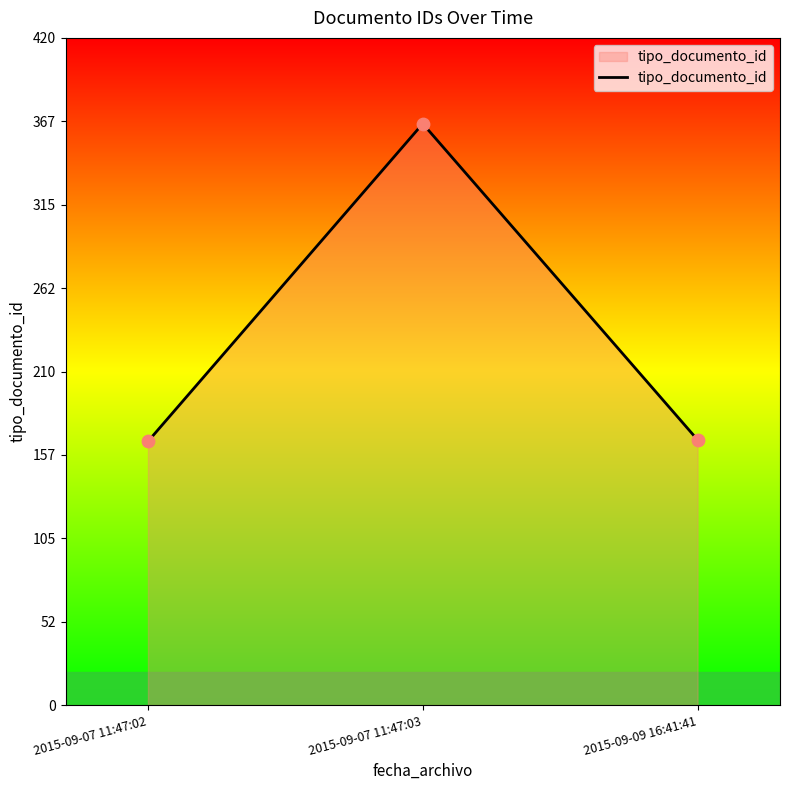

What is the change in value from 2015-09-07 11:47:02 to 2015-09-07 11:47:03?

+200